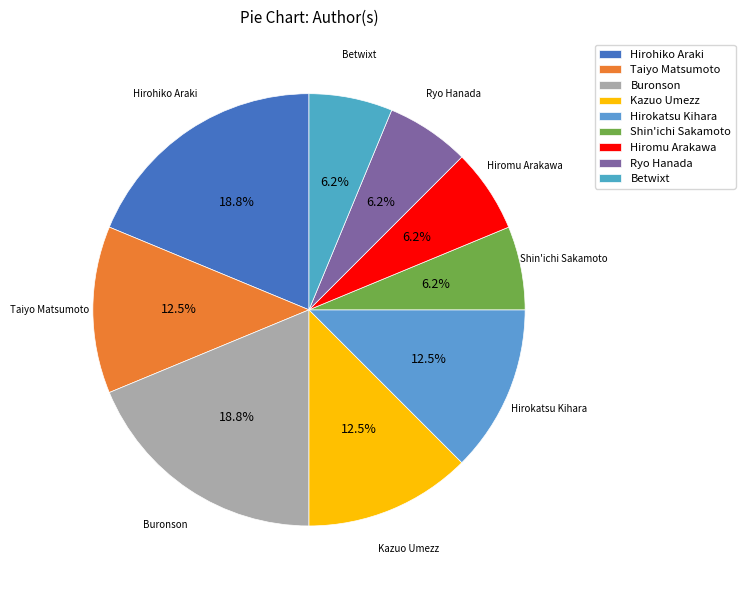

What is the ratio of the value at Shin'ichi Sakamoto to the value at Kazuo Umezz?

0.5